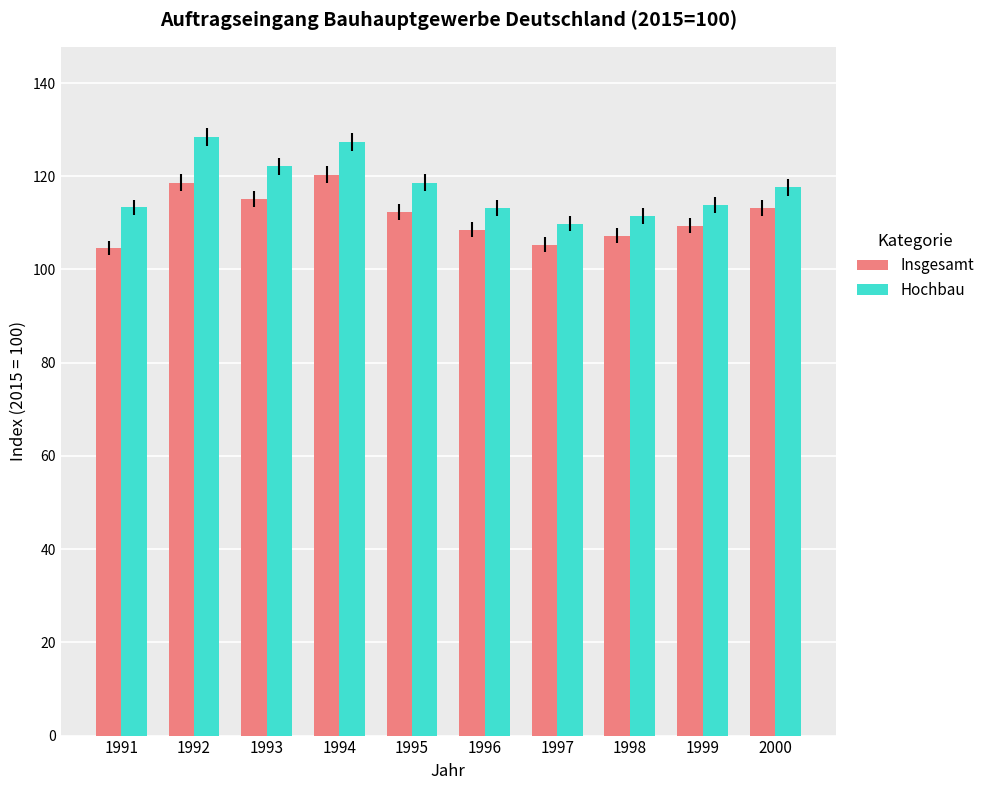

Which series has the widest spread of values?

Hochbau